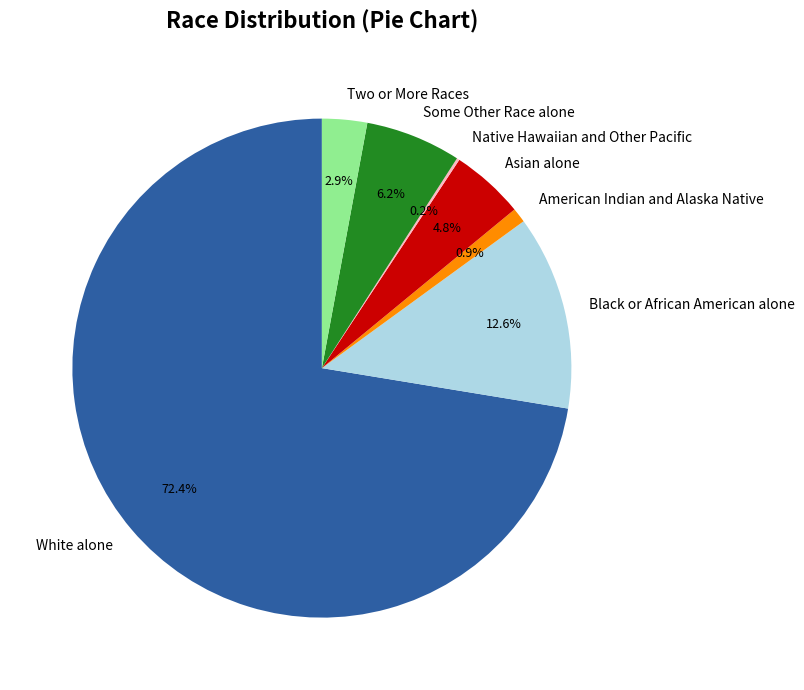

The Asian alone slice represents 15% of the pie. True or false?

False